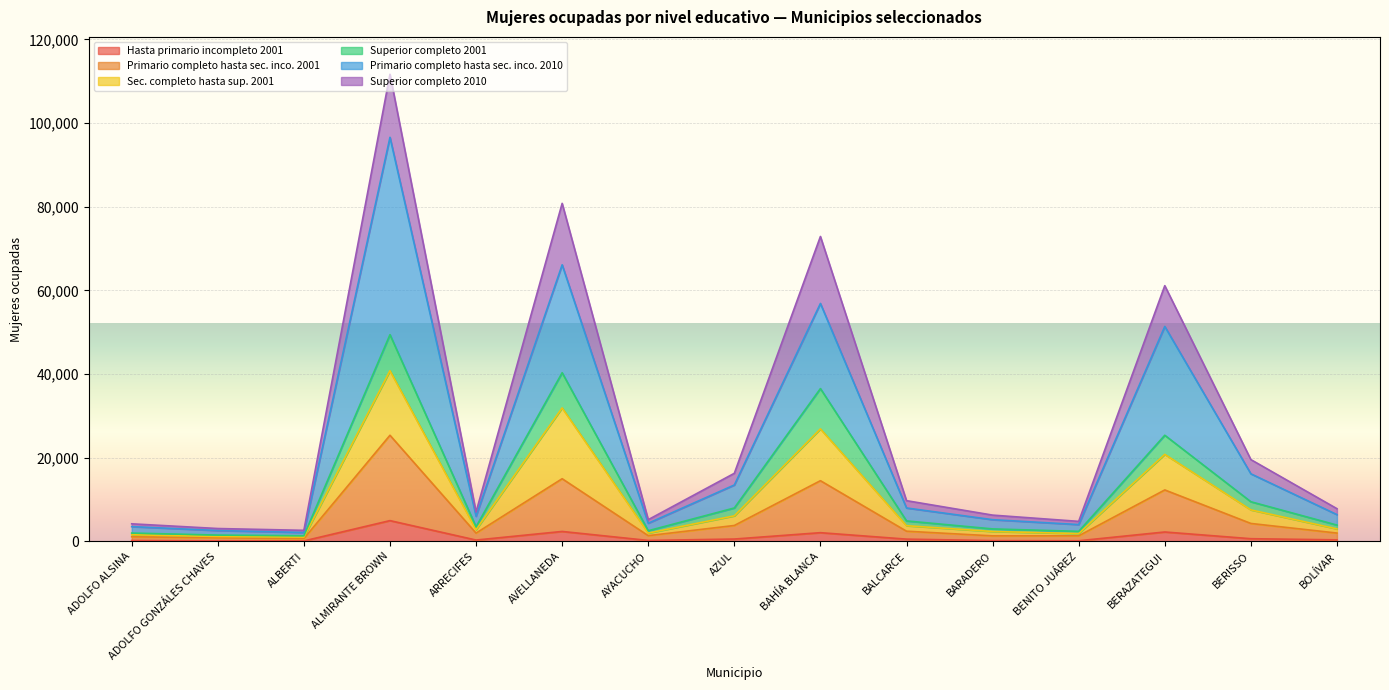

How many lines are shown in the chart?

6